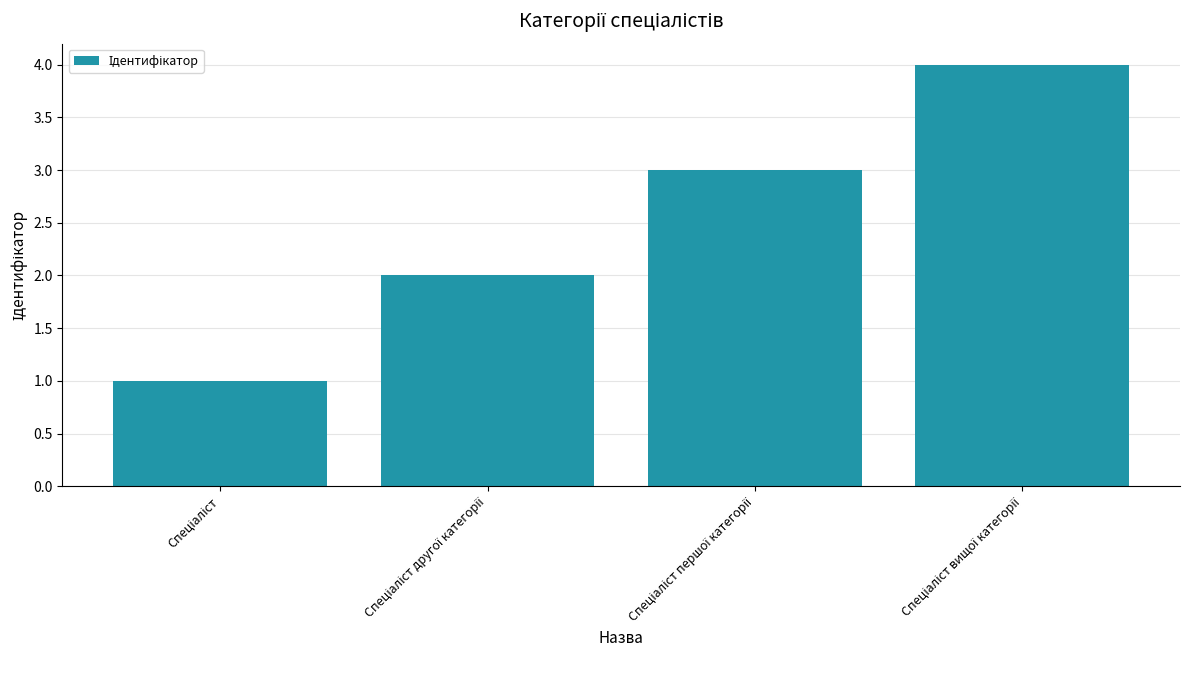

What is the difference between the maximum and minimum values?

3